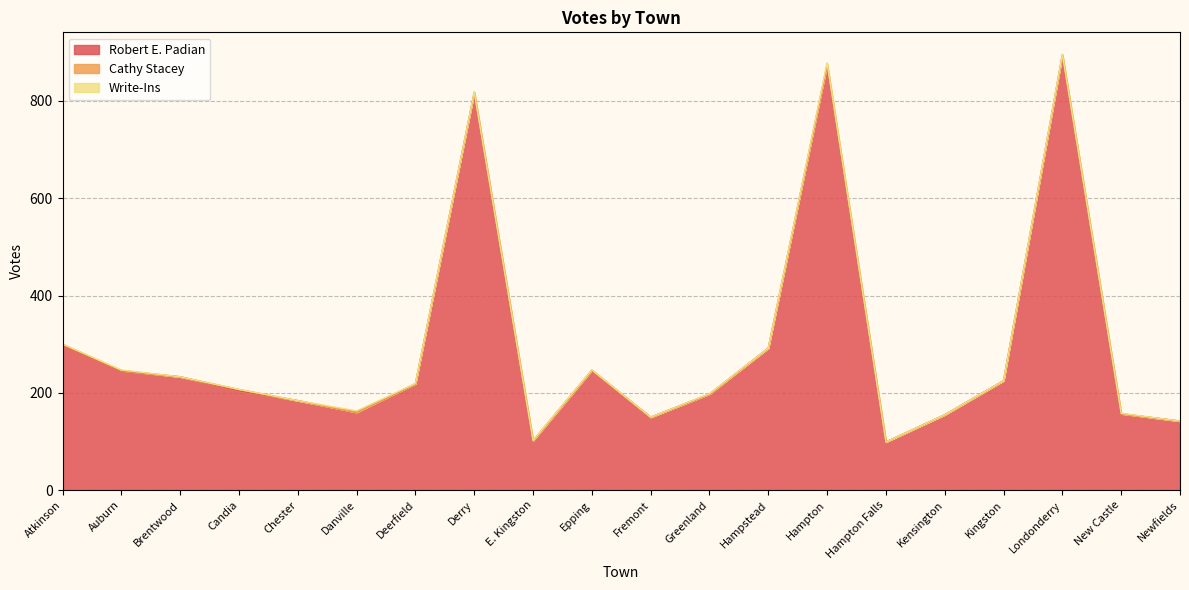

Which has a higher value, Kensington or Deerfield?

Deerfield